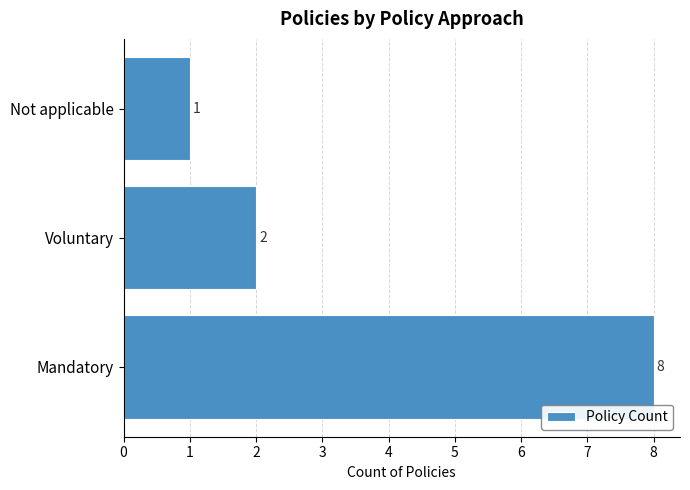

The chart shows a value of 2 at Voluntary. True or false?

True